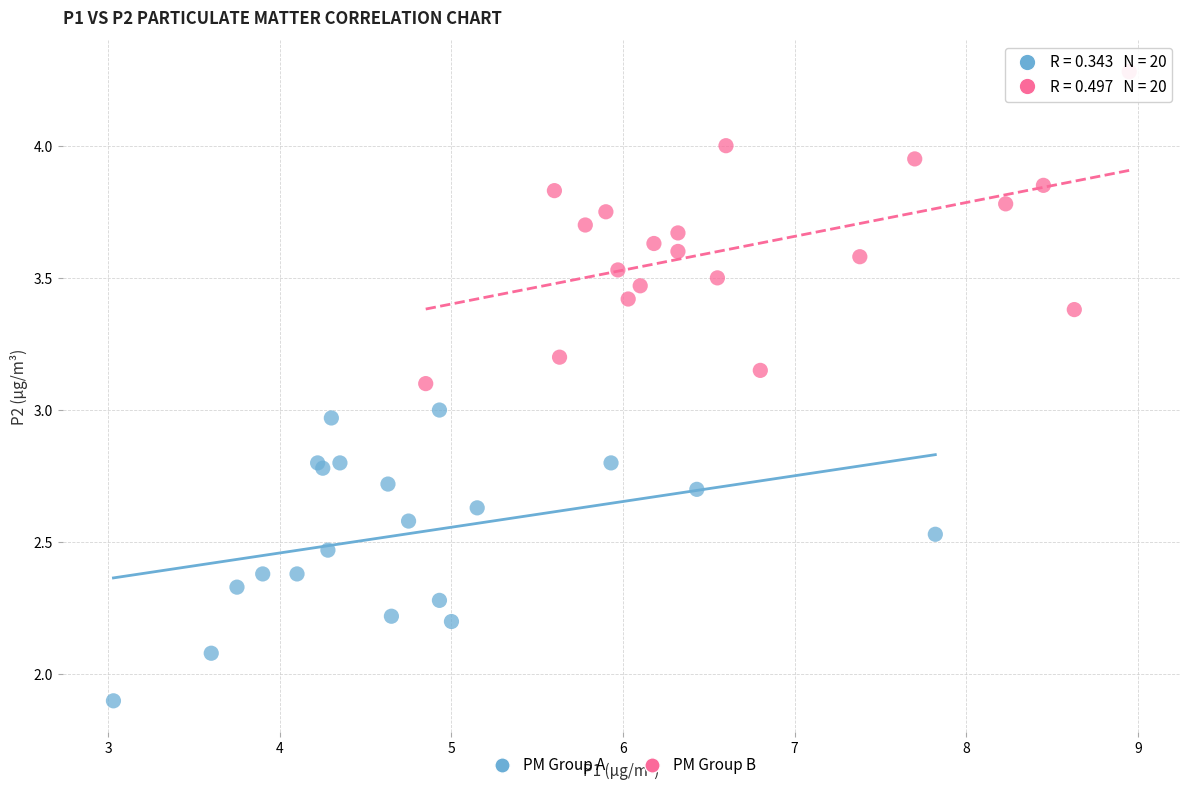

Which series contains the highest Y value?

PM Group B